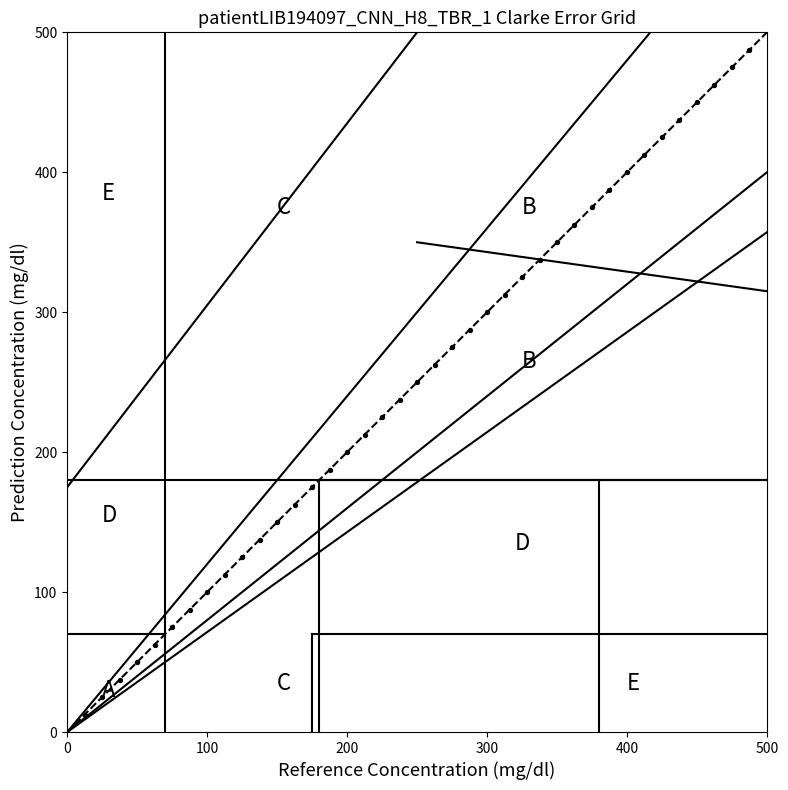

What is the range of Y values (max minus min)?

475.0